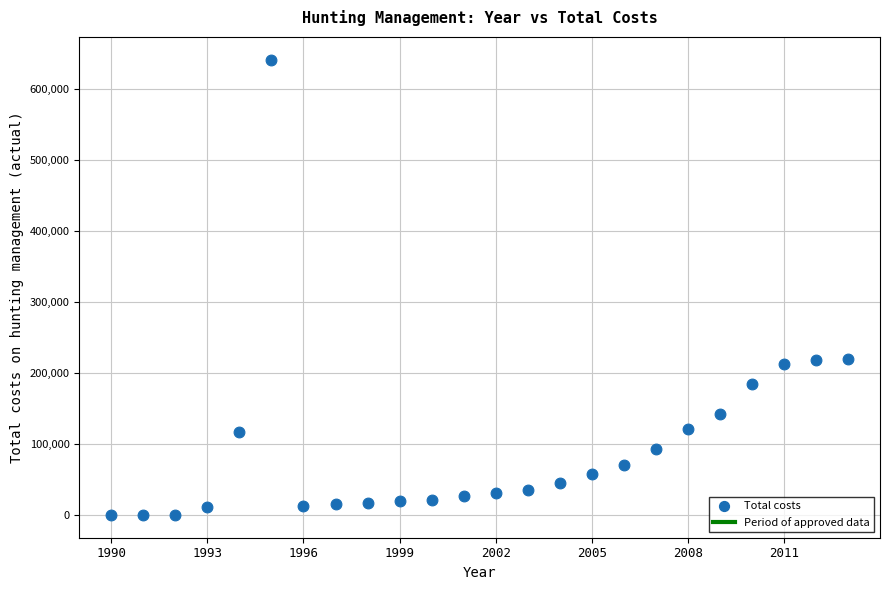

What is the range of Y values (max minus min)?

640677.4